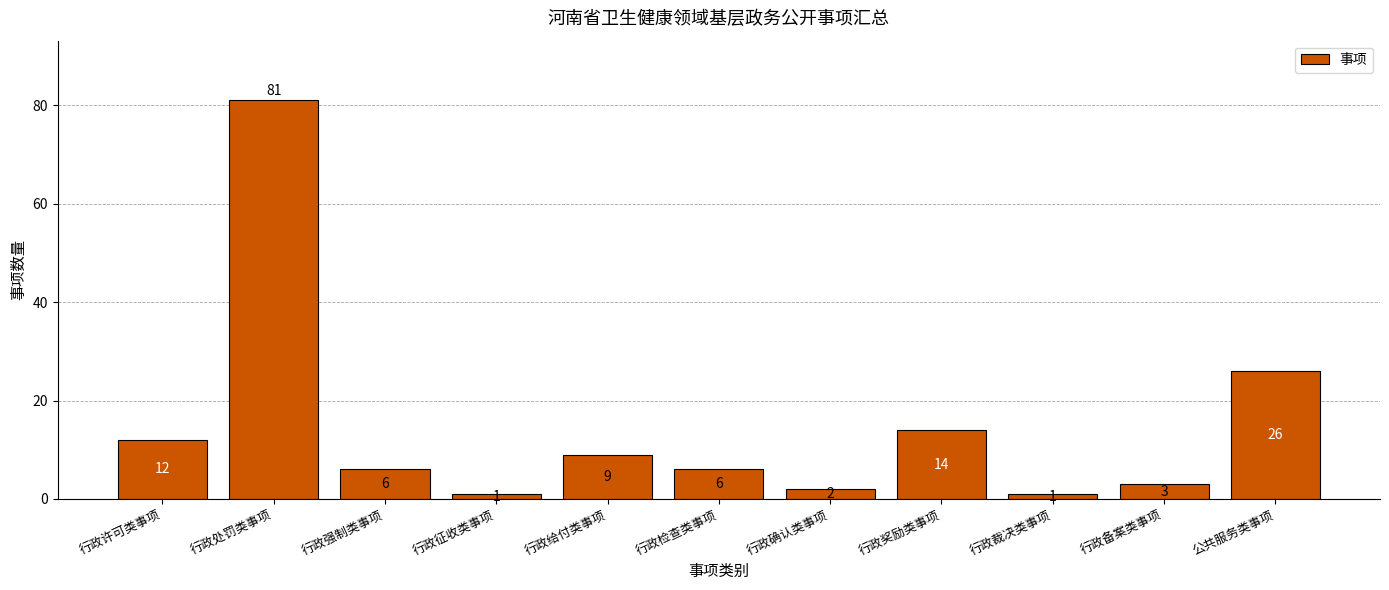

What is the label of the 8th bar from the left?

行政奖励类事项